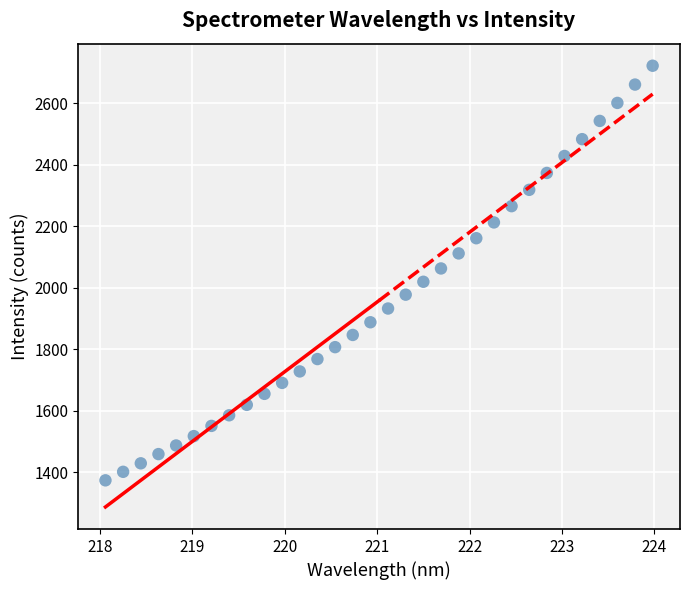

What is the range of X values (max minus min)?

5.9